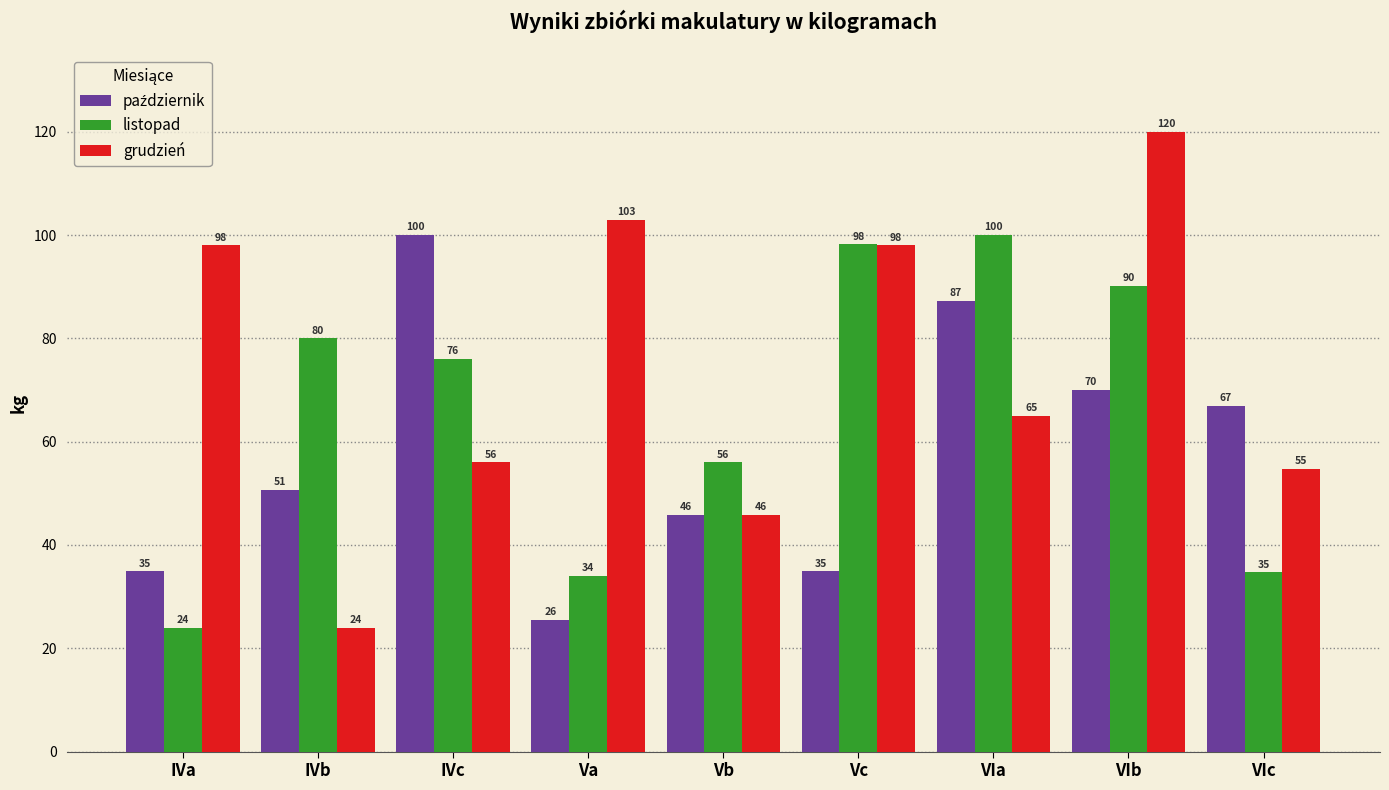

What is the label of the 2nd bar from the left?

IVb